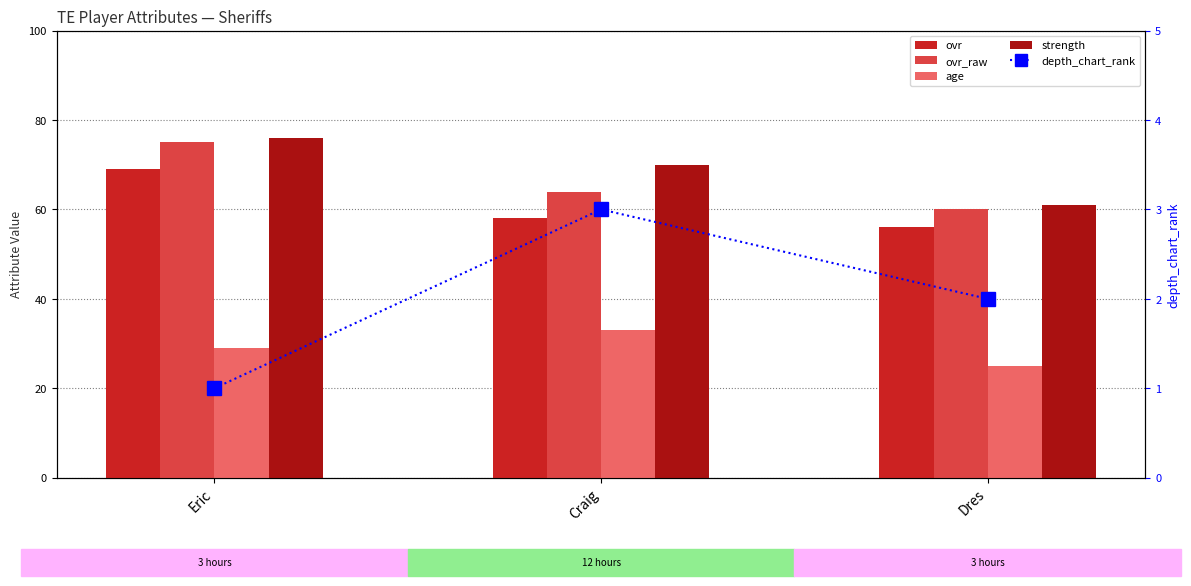

What is the total value across all series at Craig?

228